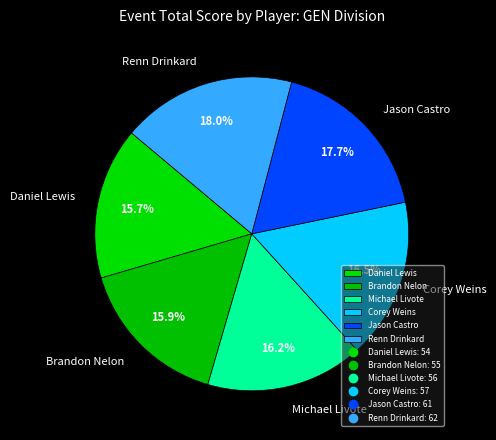

Count the number of slices in the pie.

6